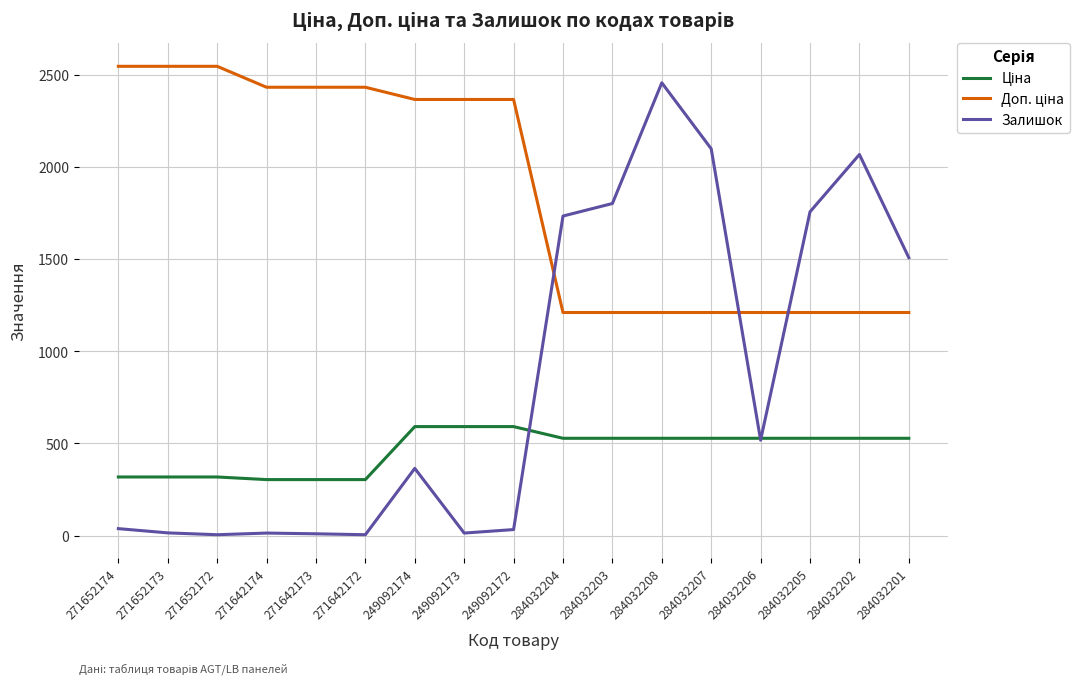

What is the total value across all series at 249092174?

3323.2